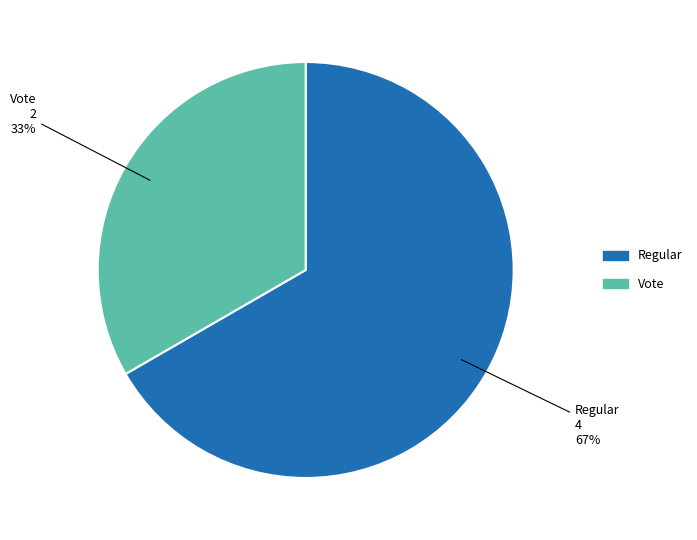

Count the number of slices in the pie.

2